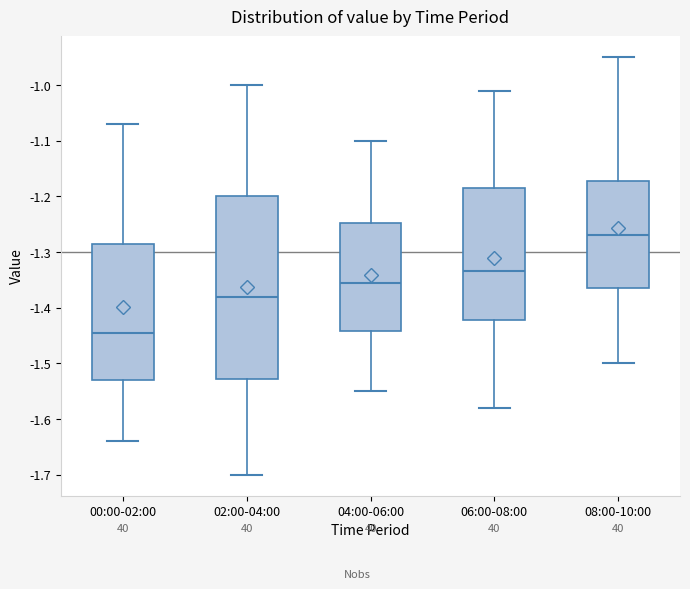

Reading left to right, transcribe this box plot: for each box, give where its median line is, the range the box spans, and where its two whiskers end, as read against the y-axis. The values are not printed on the chart, so give them approximately, as read against the axis.

00:00-02:00: median -1.44, box -1.53 to -1.28, whiskers -1.64 to -1.07
02:00-04:00: median -1.38, box -1.53 to -1.20, whiskers -1.70 to -1.00
04:00-06:00: median -1.35, box -1.44 to -1.25, whiskers -1.55 to -1.10
06:00-08:00: median -1.33, box -1.42 to -1.18, whiskers -1.58 to -1.01
08:00-10:00: median -1.27, box -1.36 to -1.17, whiskers -1.50 to -0.95